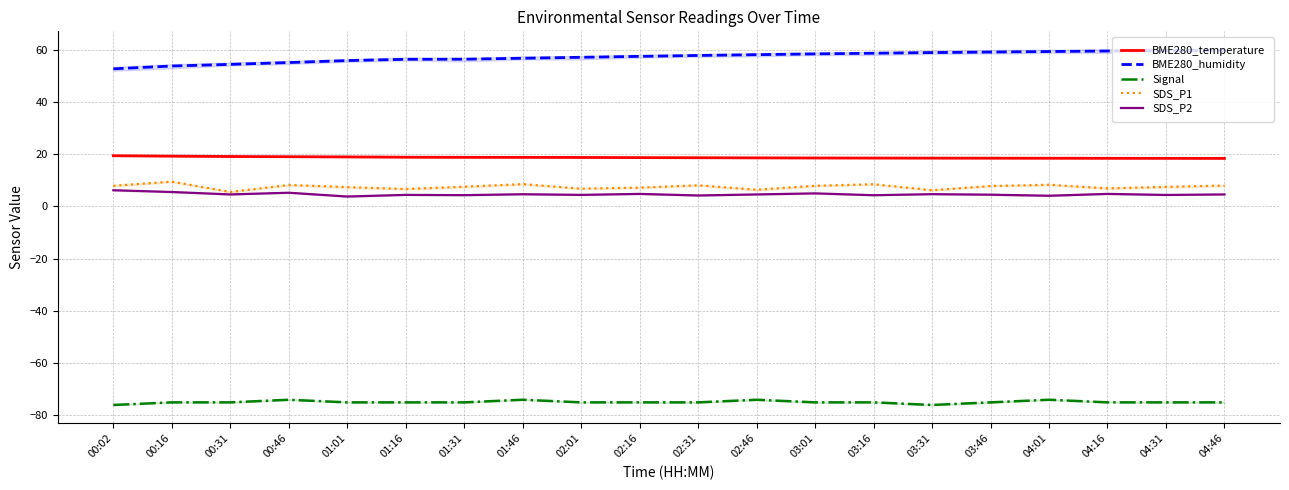

What is the sum of the BME280_temperature values at 03:46 and 03:31?

37.0